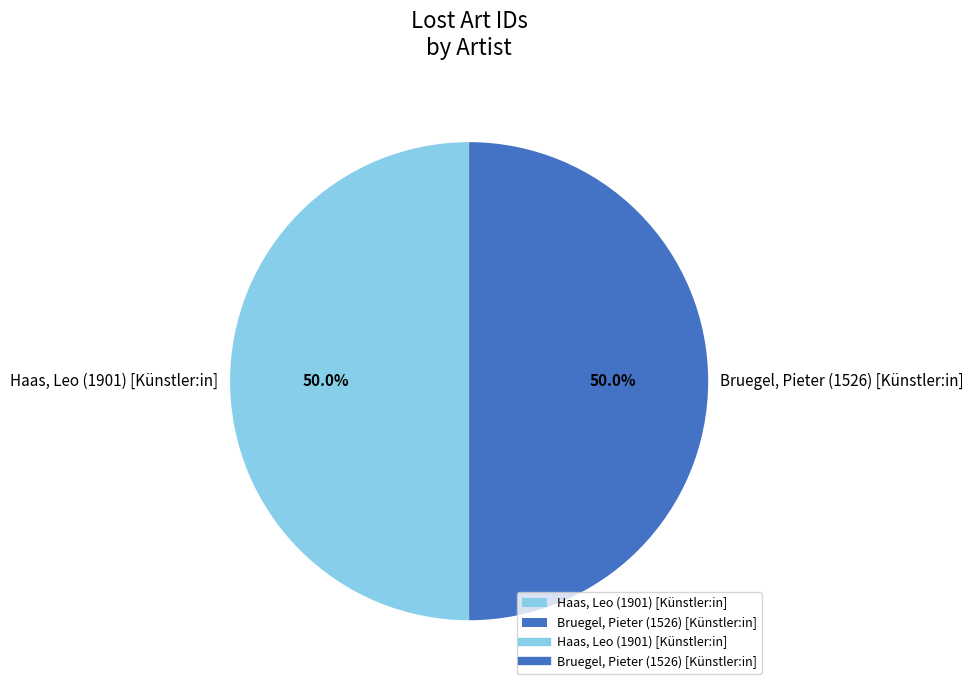

To the nearest percent, what percentage of the pie is Bruegel, Pieter (1526) [Künstler:in]?

50%